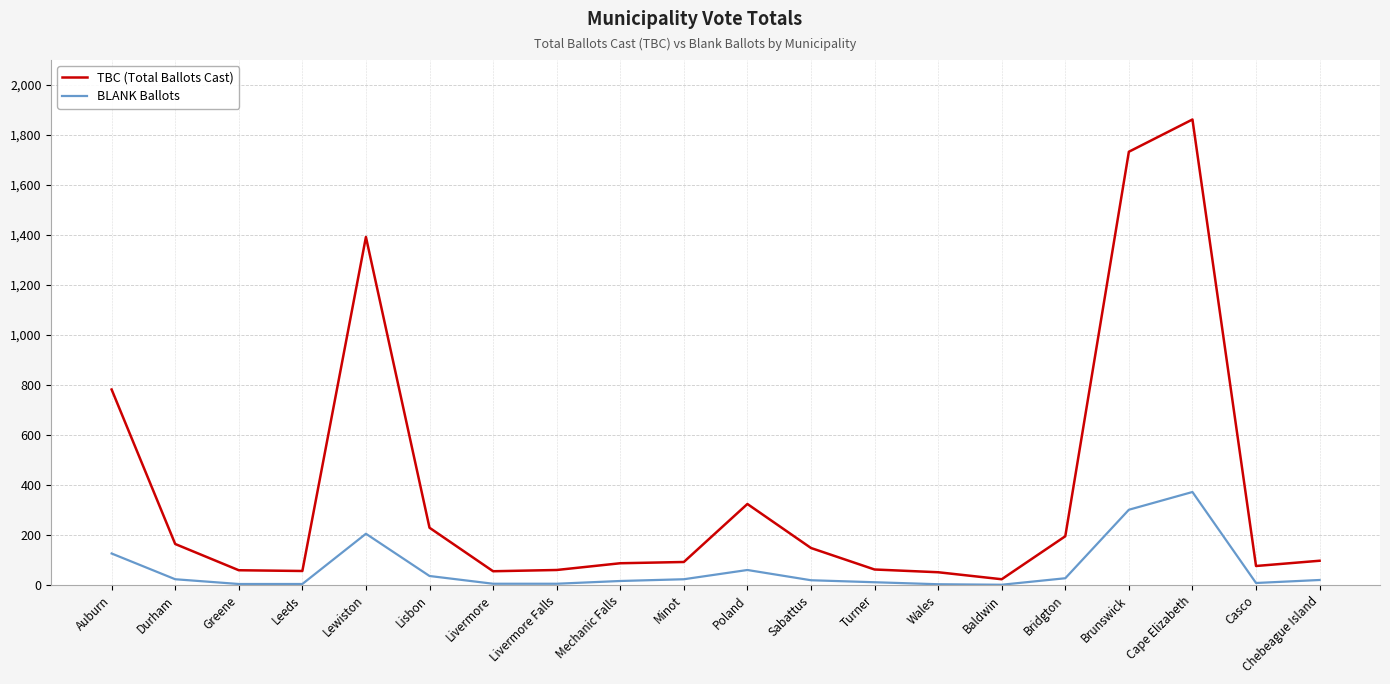

What position from the right is Lisbon?

15